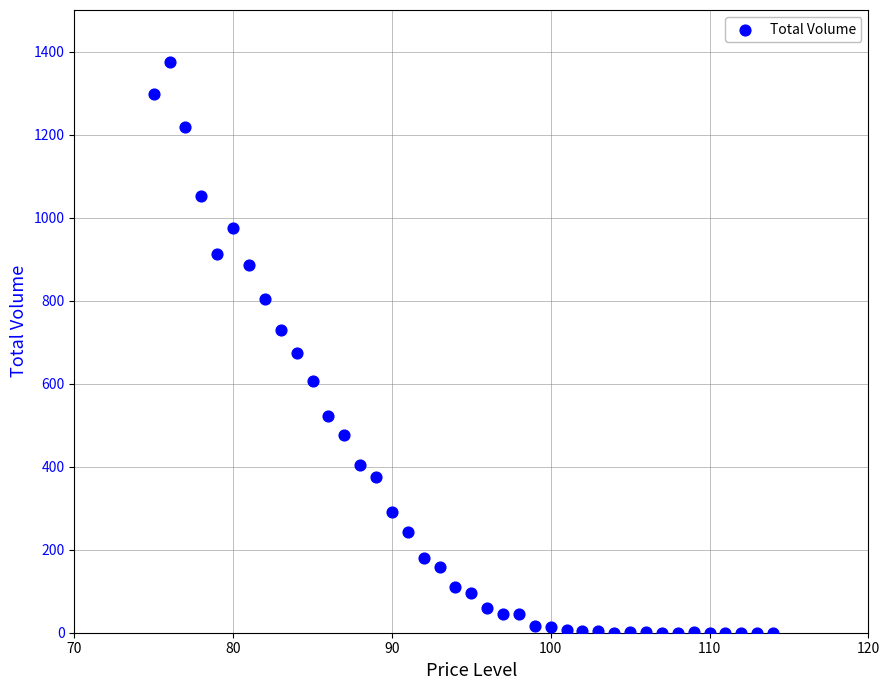

What is the range of Y values (max minus min)?

1374